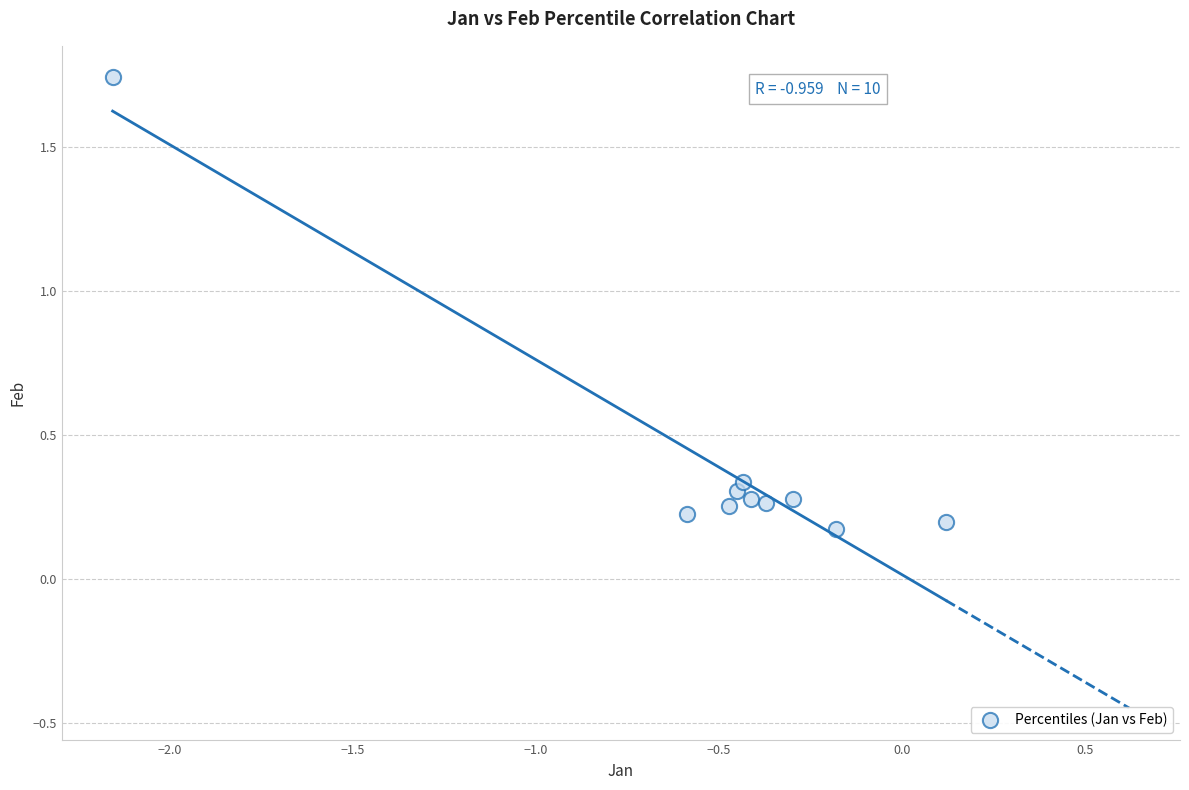

What is the range of X values (max minus min)?

2.3